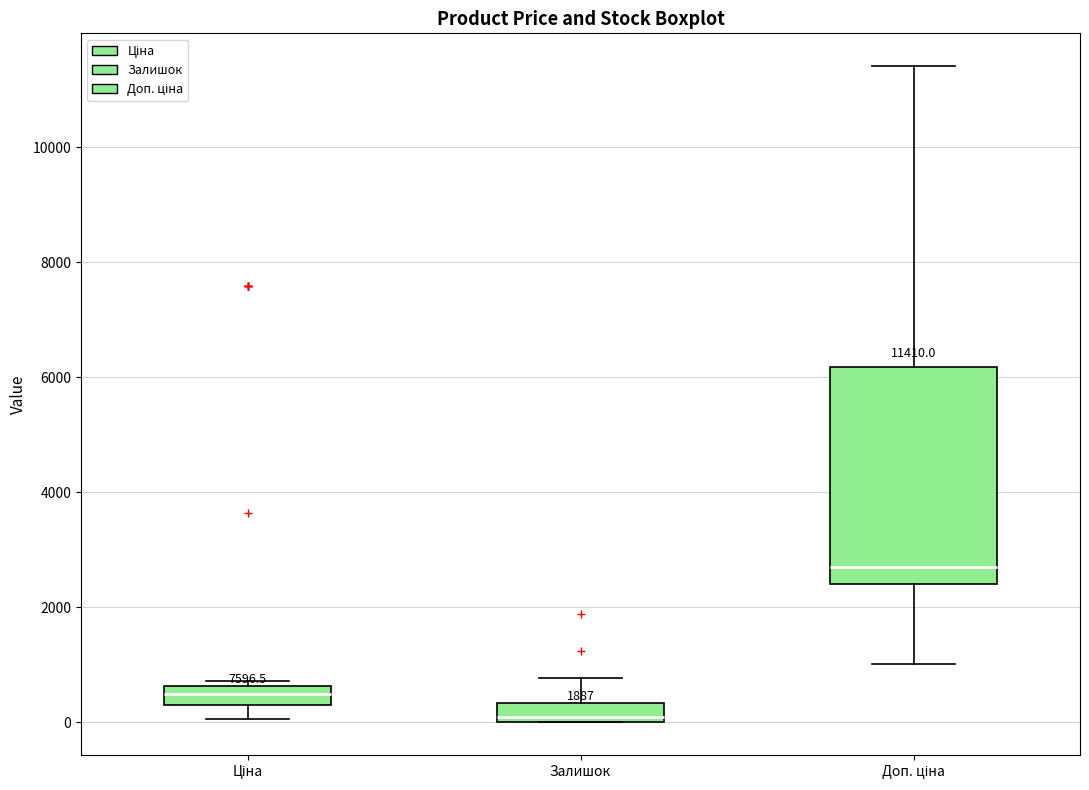

Comparing the boxes themselves (not the whiskers), which one is the tallest?

Доп. ціна